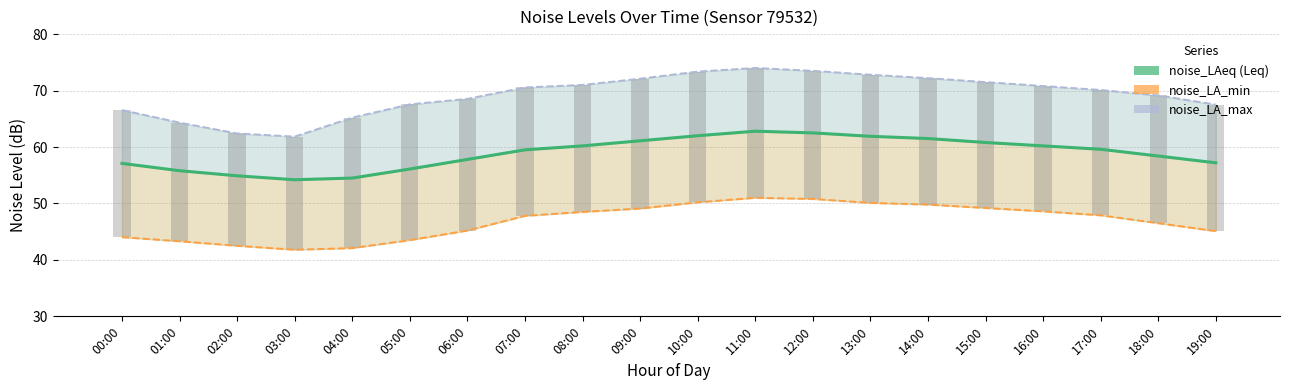

Which has a higher value, 10:00 or 19:00?

10:00